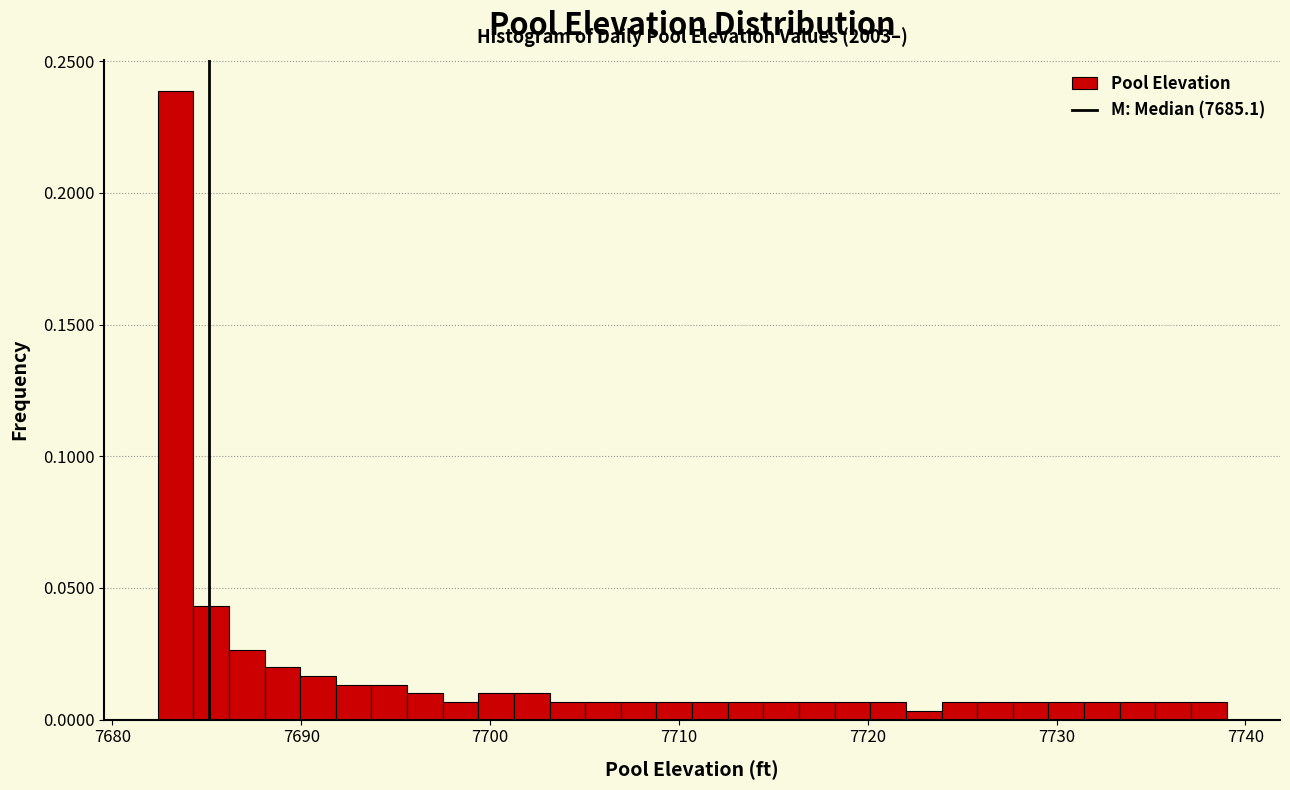

Read against the x-axis, roughly where is the centre of the tallest bar?

7683